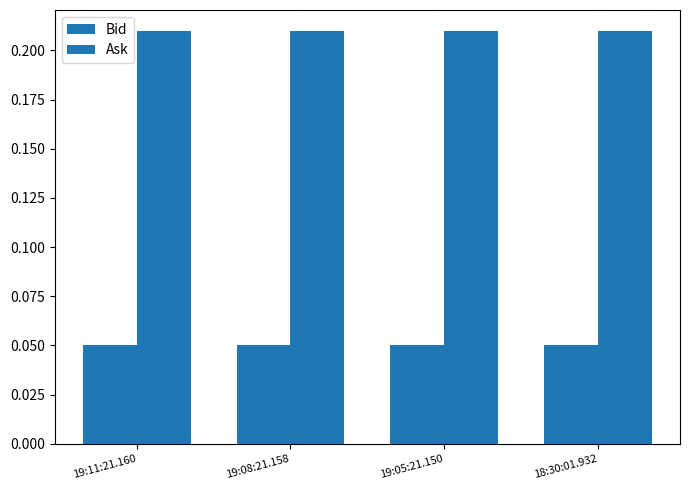

Rank the series by their maximum value, from highest to lowest.

Ask, Bid